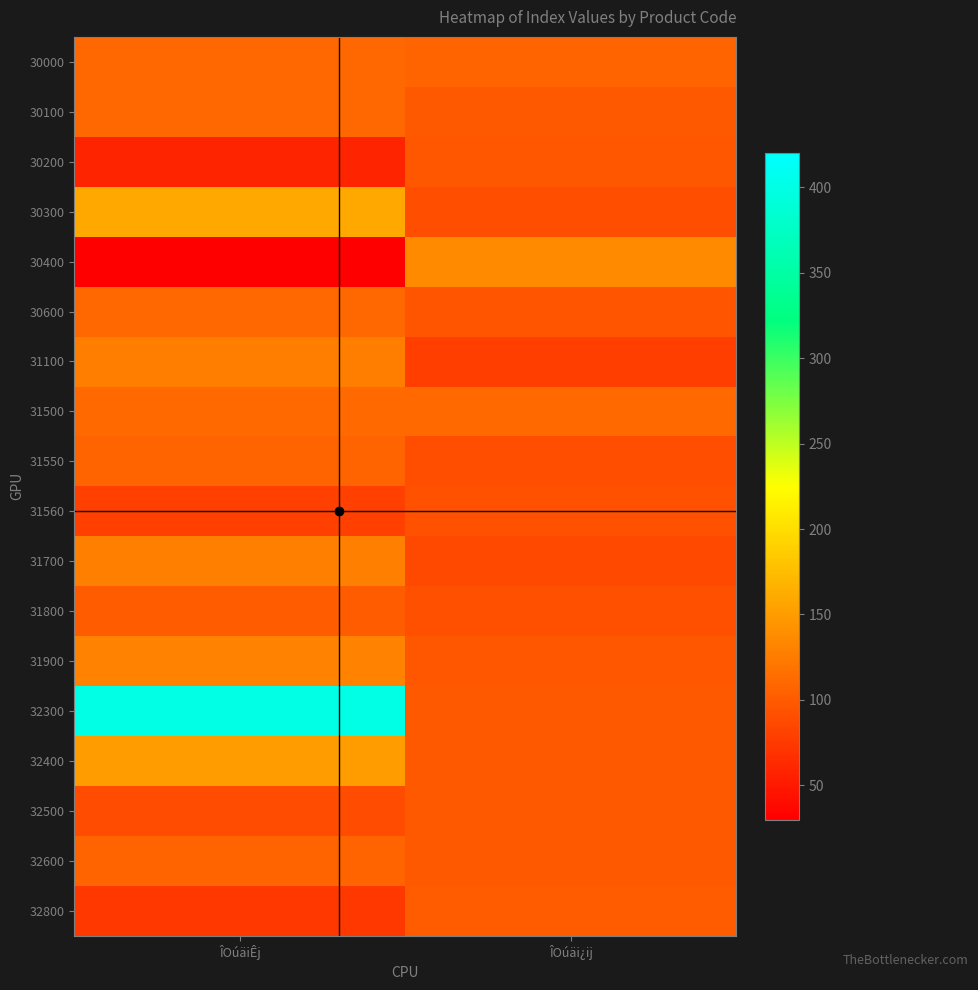

Reading left to right, transcribe all the data shown in this chart.

30000: ÎOúäiÊj=109.3	ÎOúäi¿ij=107.3
30100: ÎOúäiÊj=110.3	ÎOúäi¿ij=98.9
30200: ÎOúäiÊj=58.2	ÎOúäi¿ij=96.2
30300: ÎOúäiÊj=158.2	ÎOúäi¿ij=89.5
30400: ÎOúäiÊj=31.2	ÎOúäi¿ij=135.4
30600: ÎOúäiÊj=109.5	ÎOúäi¿ij=95.3
31100: ÎOúäiÊj=126.6	ÎOúäi¿ij=78.3
31500: ÎOúäiÊj=110.9	ÎOúäi¿ij=111.8
31550: ÎOúäiÊj=107.2	ÎOúäi¿ij=89.7
31560: ÎOúäiÊj=79.6	ÎOúäi¿ij=93.9
31700: ÎOúäiÊj=128.4	ÎOúäi¿ij=85.5
31800: ÎOúäiÊj=101.4	ÎOúäi¿ij=91.6
31900: ÎOúäiÊj=129.3	ÎOúäi¿ij=95.8
32300: ÎOúäiÊj=400.0	ÎOúäi¿ij=100.0
32400: ÎOúäiÊj=150.0	ÎOúäi¿ij=98.7
32500: ÎOúäiÊj=88.3	ÎOúäi¿ij=98.7
32600: ÎOúäiÊj=106.8	ÎOúäi¿ij=99.8
32800: ÎOúäiÊj=73.5	ÎOúäi¿ij=101.5